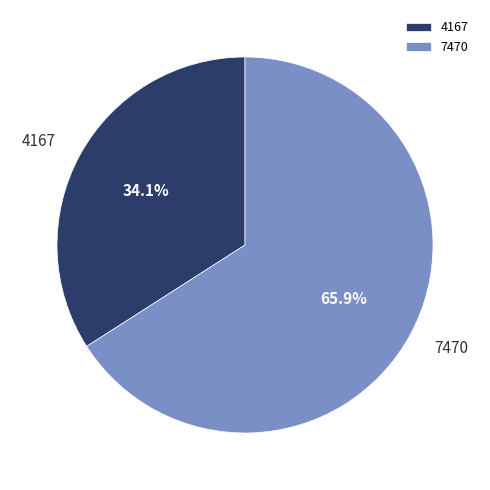

Which has a higher value, 4167 or 7470?

7470